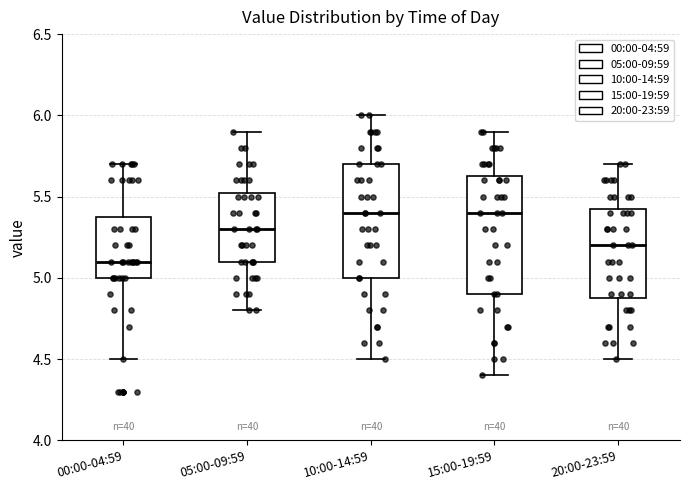

Where is the lower edge of the box for 10:00-14:59 on the y-axis? The values are not printed on the chart, so give them approximately, as read against the axis.

5.00